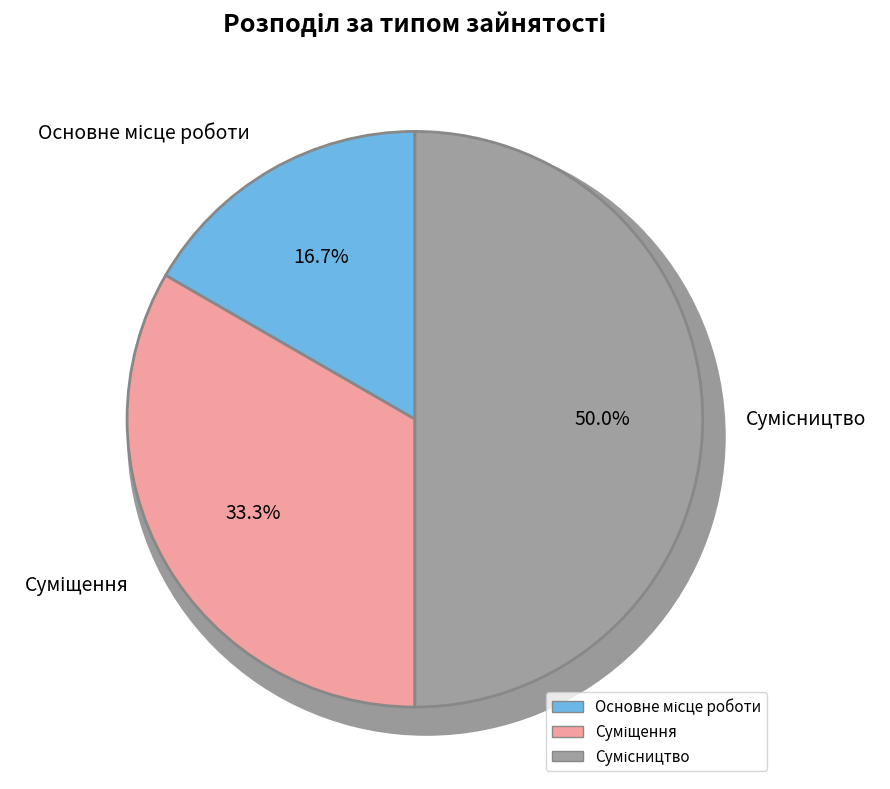

True or false: Сумісництво accounts for 58% of the total.

False